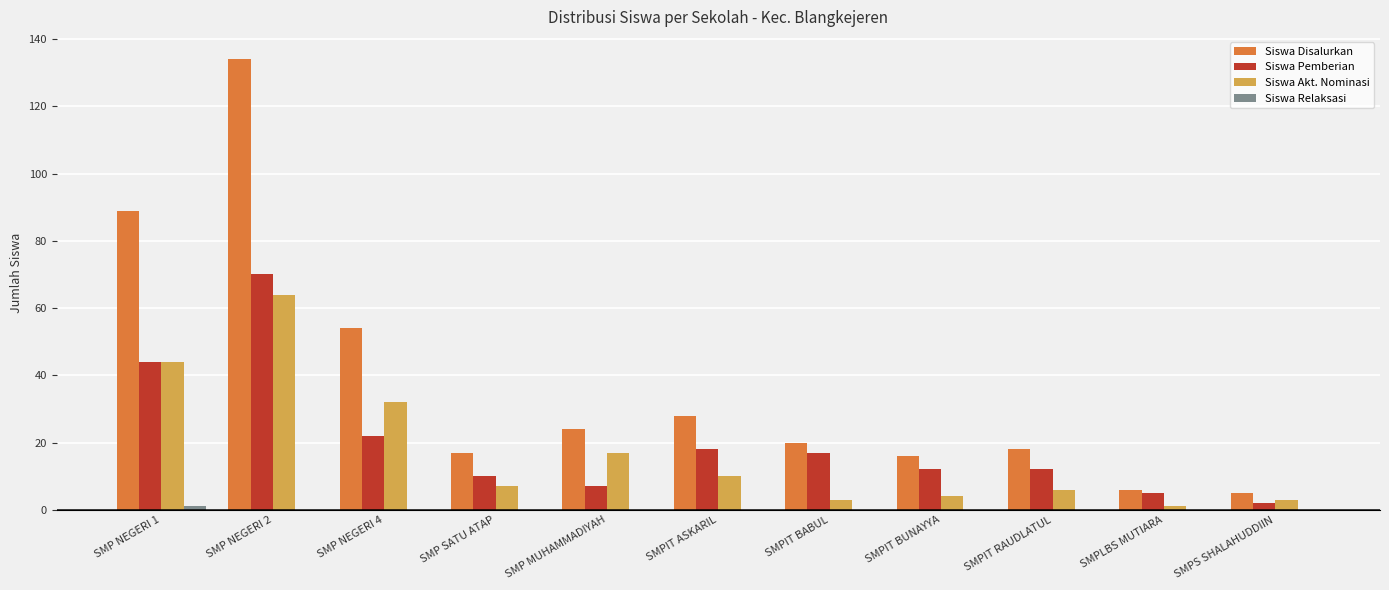

What is the average value of the Siswa Pemberian series?

20